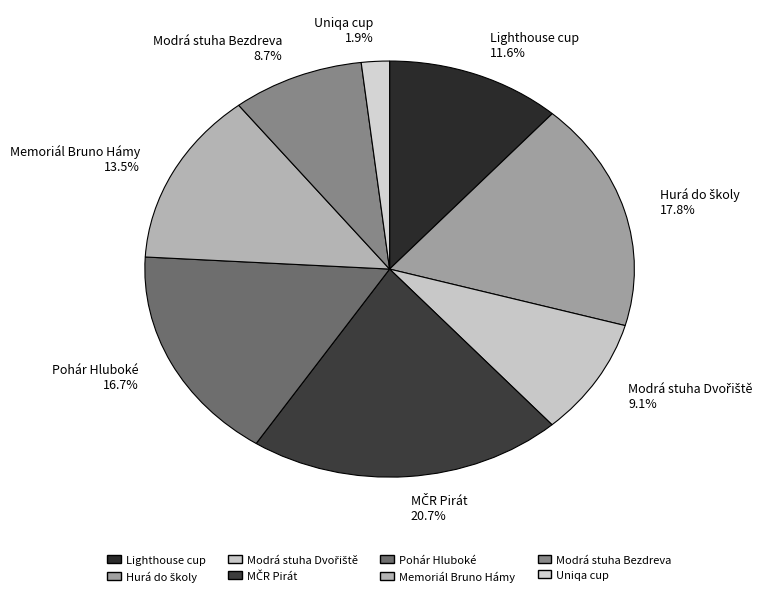

Which slice is the smallest?

Uniqa cup